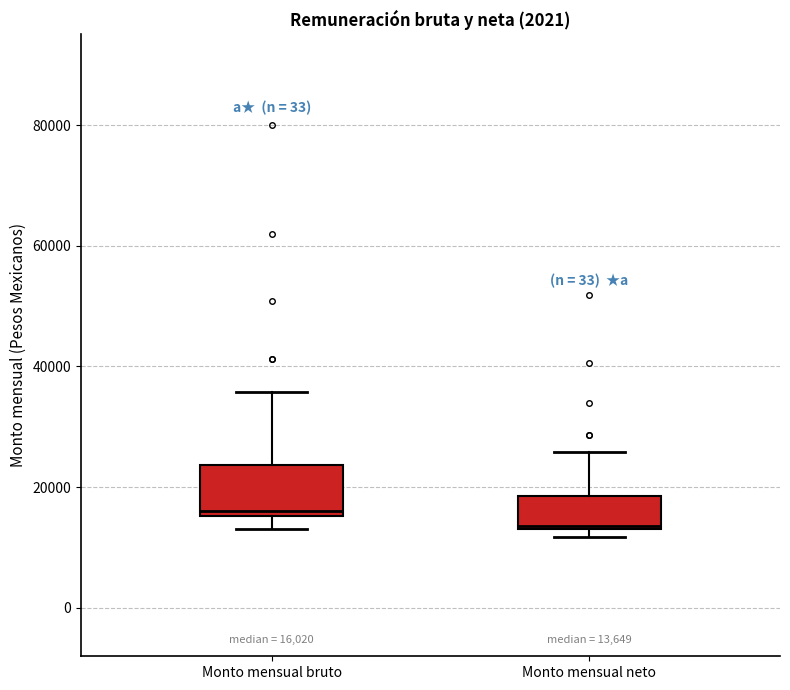

Which box's median line is the lowest?

Monto mensual neto